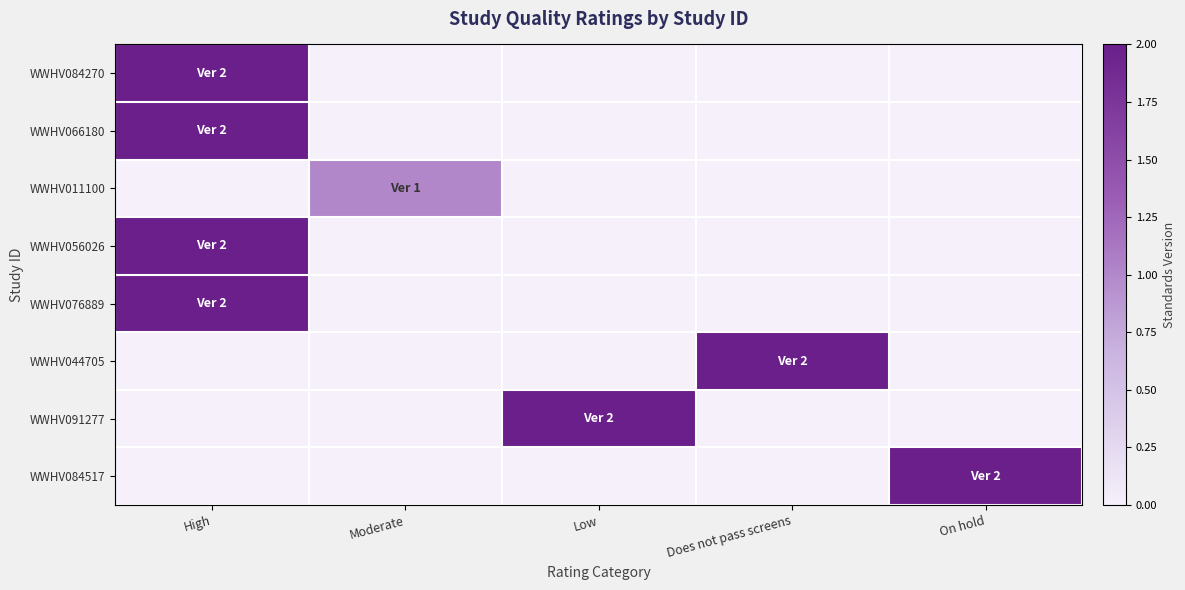

Reading left to right, transcribe all the data shown in this chart.

WWHV084270: High=2	Moderate=0	Low=0	Does not pass screens=0	On hold=0
WWHV066180: High=2	Moderate=0	Low=0	Does not pass screens=0	On hold=0
WWHV011100: High=0	Moderate=1	Low=0	Does not pass screens=0	On hold=0
WWHV056026: High=2	Moderate=0	Low=0	Does not pass screens=0	On hold=0
WWHV076889: High=2	Moderate=0	Low=0	Does not pass screens=0	On hold=0
WWHV044705: High=0	Moderate=0	Low=0	Does not pass screens=2	On hold=0
WWHV091277: High=0	Moderate=0	Low=2	Does not pass screens=0	On hold=0
WWHV084517: High=0	Moderate=0	Low=0	Does not pass screens=0	On hold=2